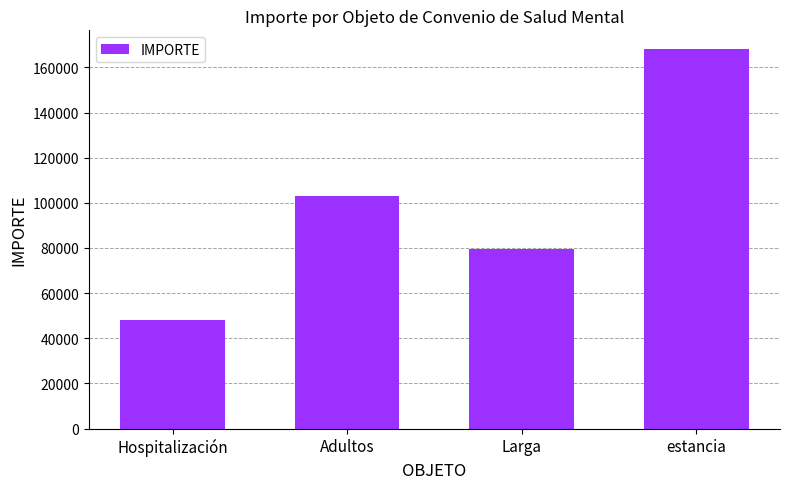

The value at Larga is 79475.1. True or false?

True